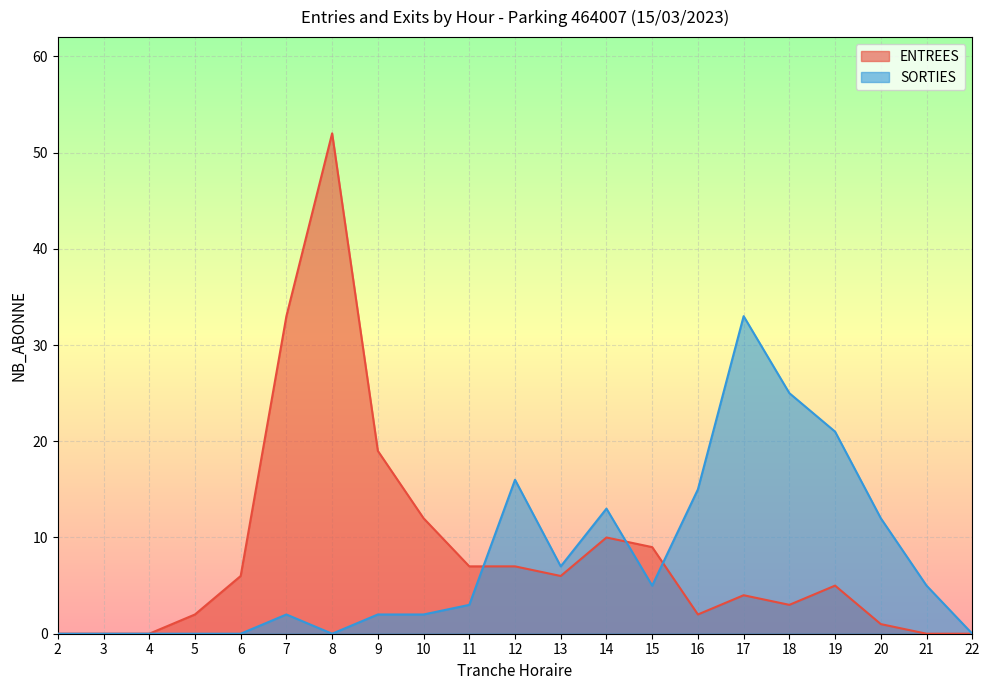

Reading right to left, what are all the values shown in this chart?

ENTREES: 0	0	1	5	3	4	2	9	10	6	7	7	12	19	52	33	6	2	0	0	0
SORTIES: 0	5	12	21	25	33	15	5	13	7	16	3	2	2	0	2	0	0	0	0	0